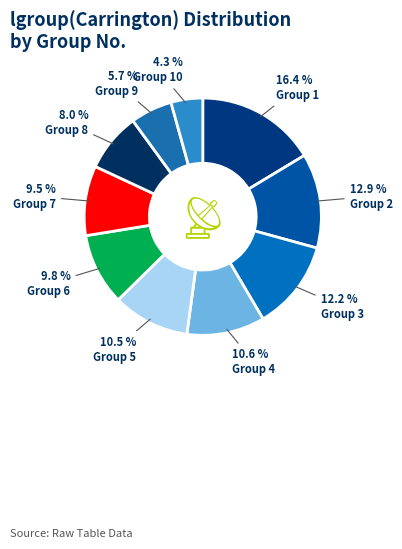

Which category has the biggest portion of the pie?

Group 1